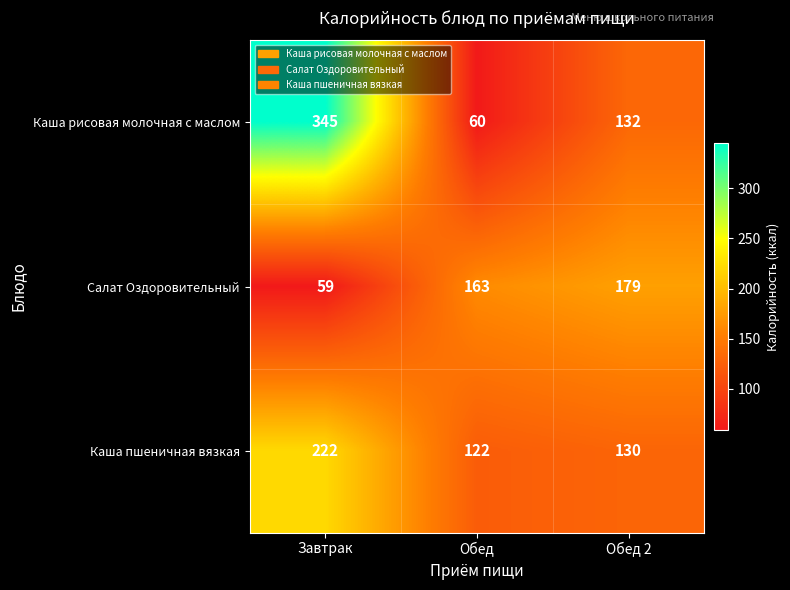

Reading left to right, transcribe all the data shown in this chart.

Каша рисовая молочная с маслом: Завтрак=345	Обед=60	Обед 2=132
Салат Оздоровительный: Завтрак=59	Обед=163	Обед 2=179
Каша пшеничная вязкая: Завтрак=222	Обед=122	Обед 2=130